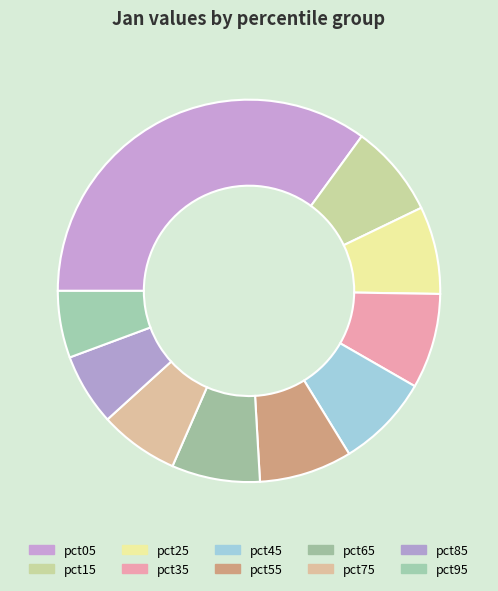

To the nearest percent, what percentage of the pie is pct55?

8%